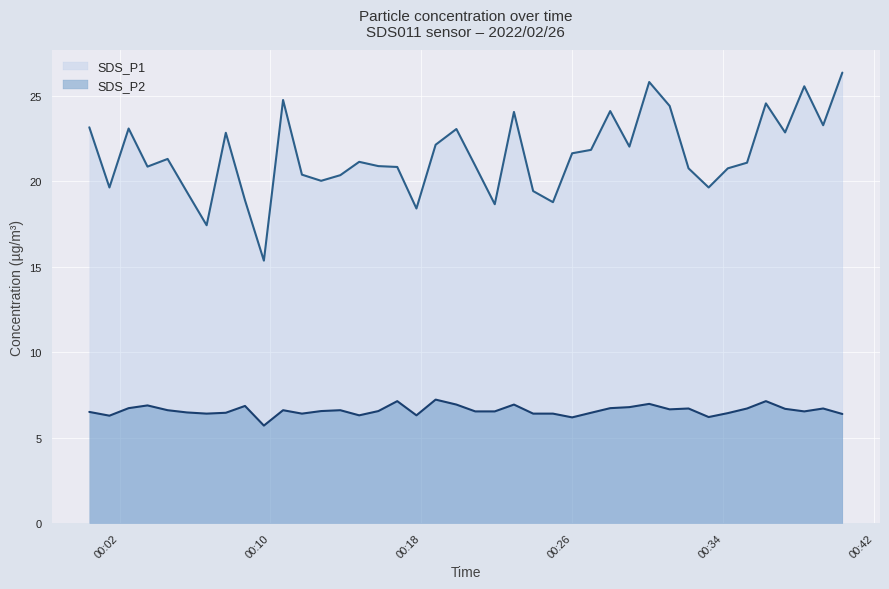

The SDS_P2 series shows 3.1 at 2022/02/26 00:22:54. True or false?

False